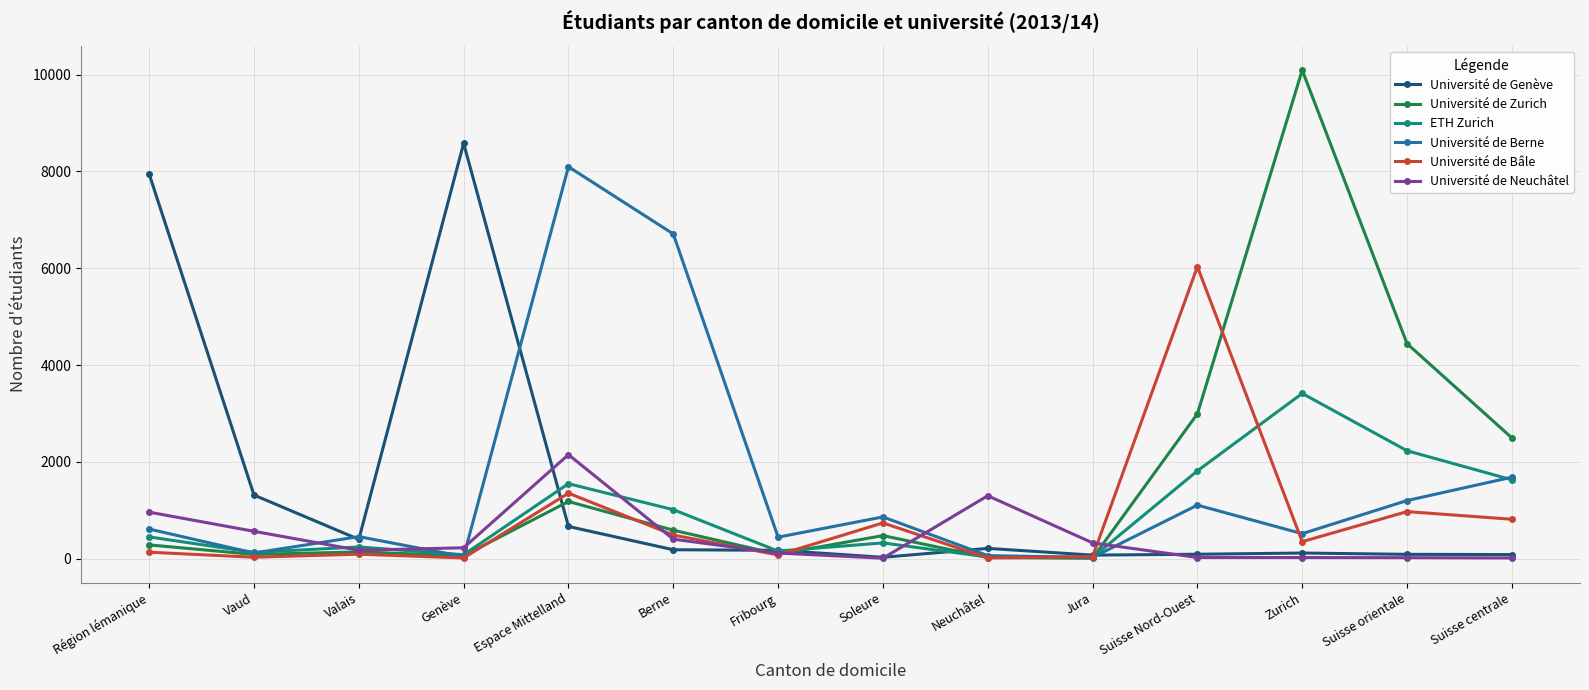

How many times do ETH Zurich and Université de Bâle cross each other?

4